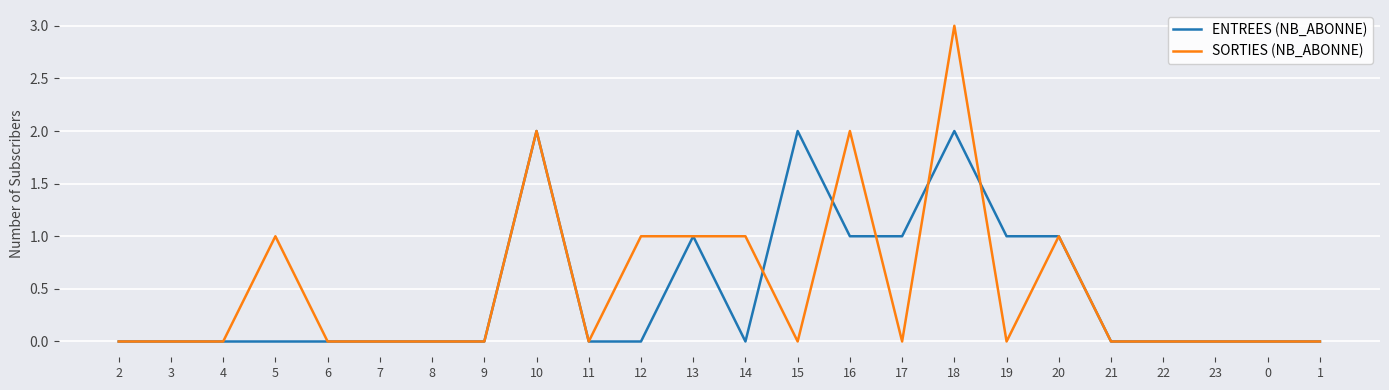

What position from the left is 19?

18